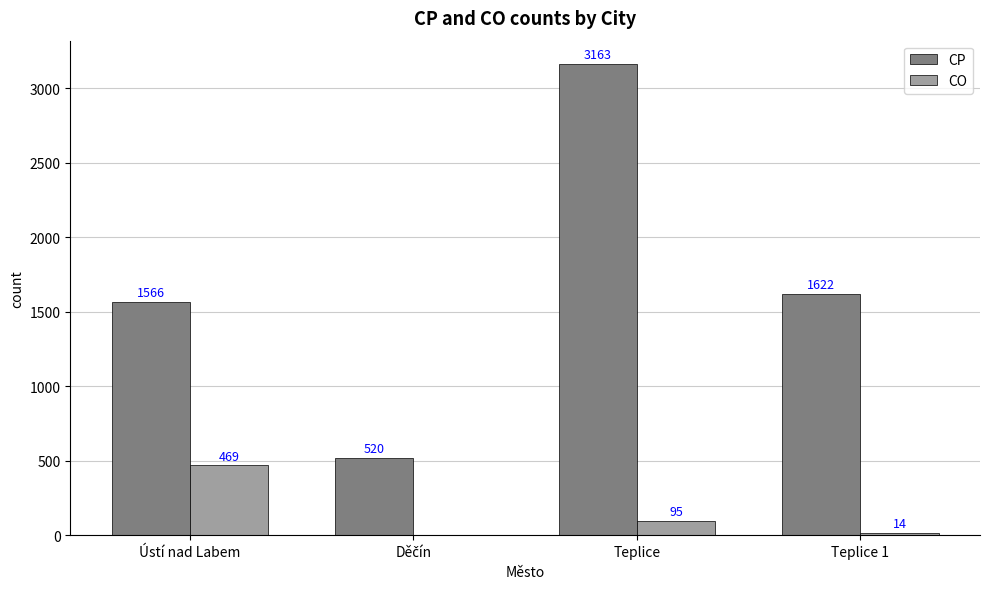

Which series has the widest spread of values?

CP